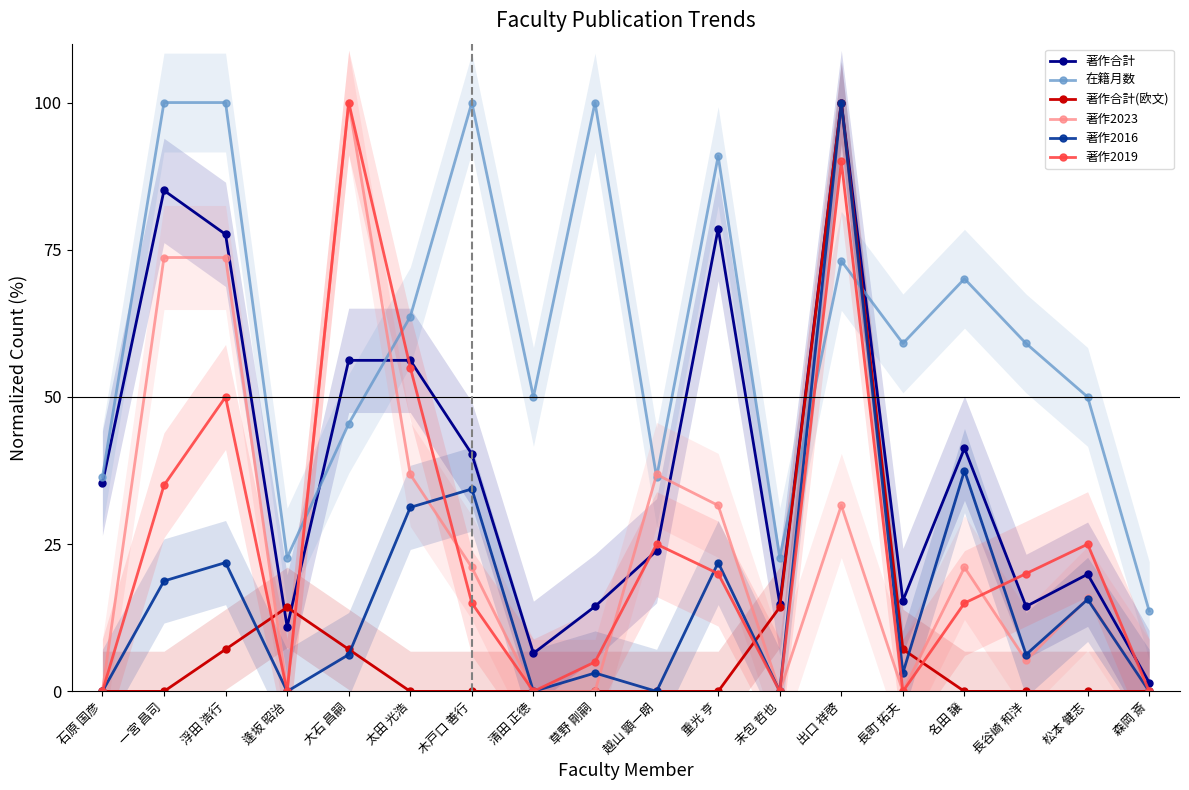

Where is 著作2016 nearest to the value 50?

名田 譲